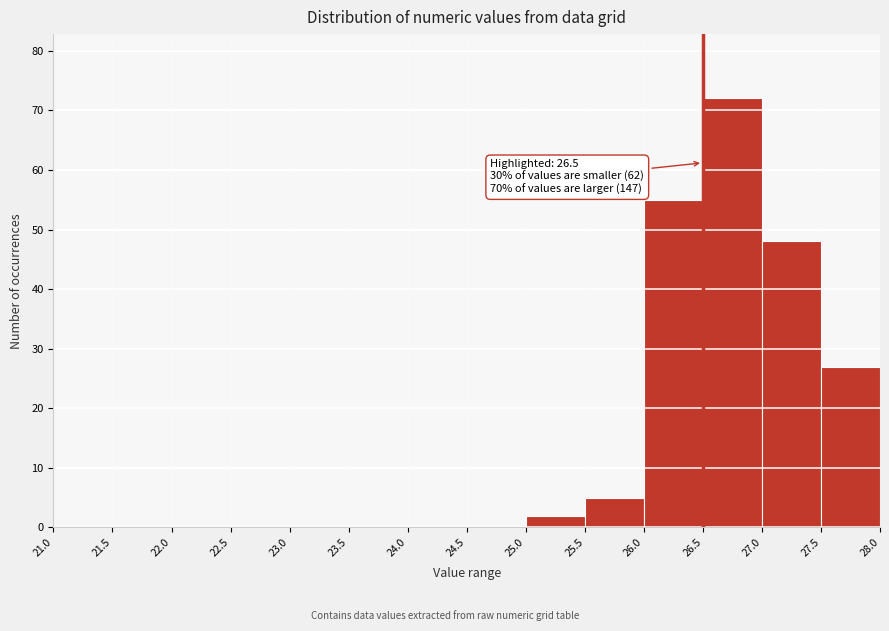

Over which range of the x-axis is the bar tallest?

26.5 to 27.0